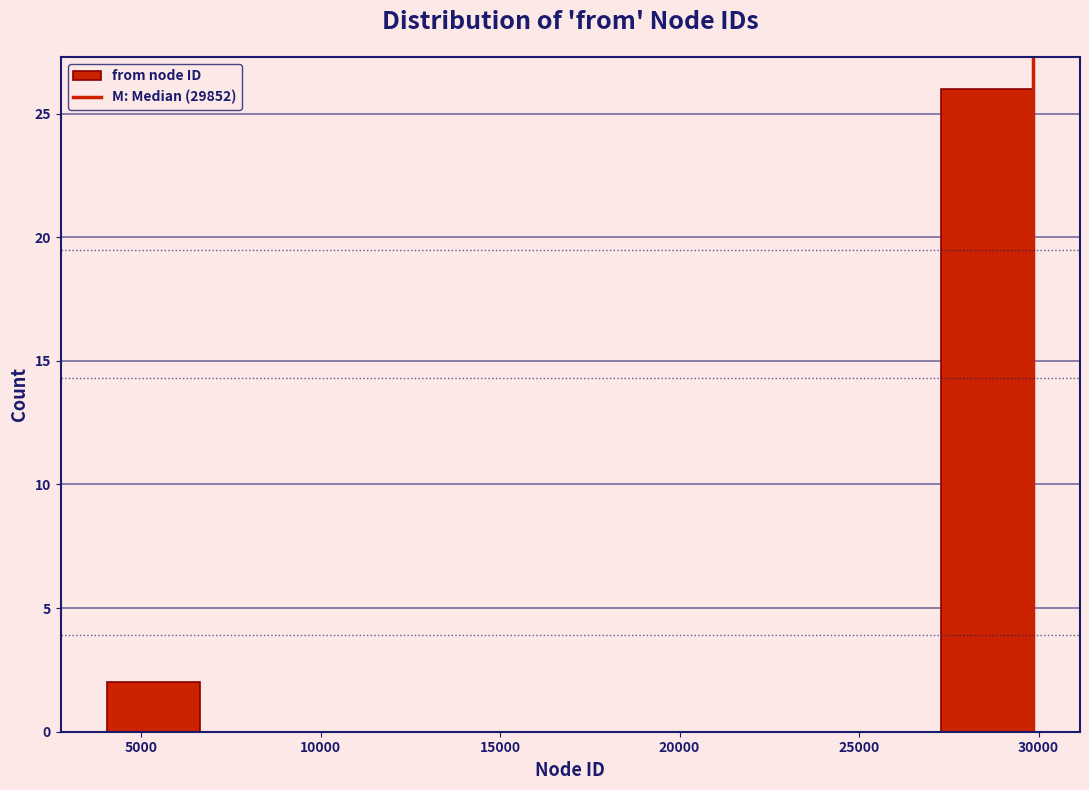

Reading left to right, transcribe this chart: for each bar, give the range it covers on the x-axis and its height. Neither the bar edges nor the heights are printed on the chart, so give them approximately, as read against the axes.

4000 to 6500: 2
6500 to 9000: 0
9000 to 12000: 0
12000 to 14500: 0
14500 to 17000: 0
17000 to 19500: 0
19500 to 22000: 0
22000 to 24500: 0
24500 to 27500: 0
27500 to 30000: 26